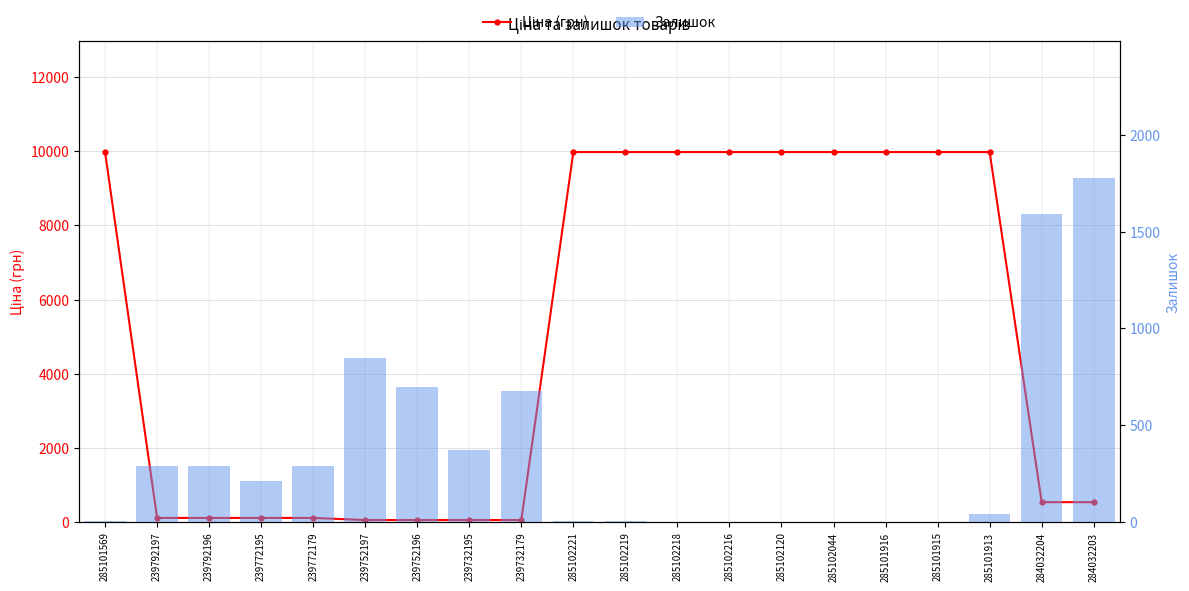

The value of Ціна (грн) at 285102221 is 9975.0. True or false?

True